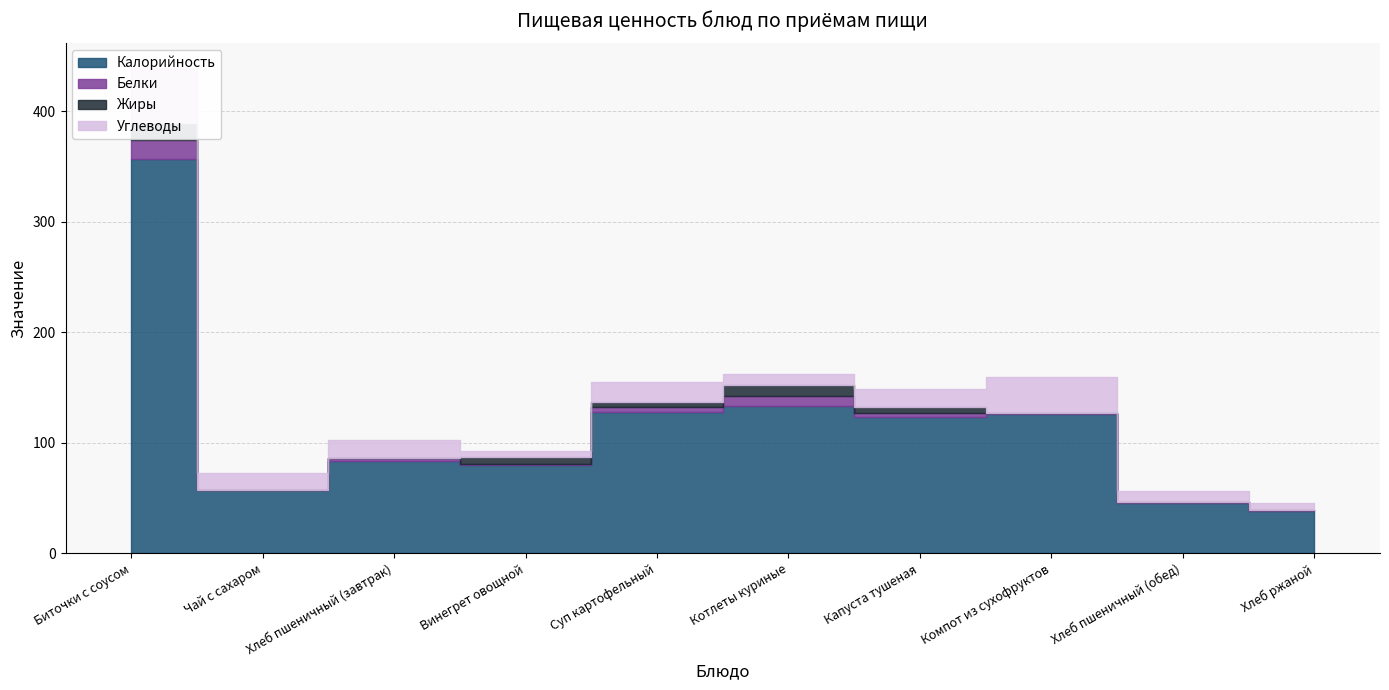

What value does the Калорийность series have at Хлеб пшеничный (завтрак)?

83.2